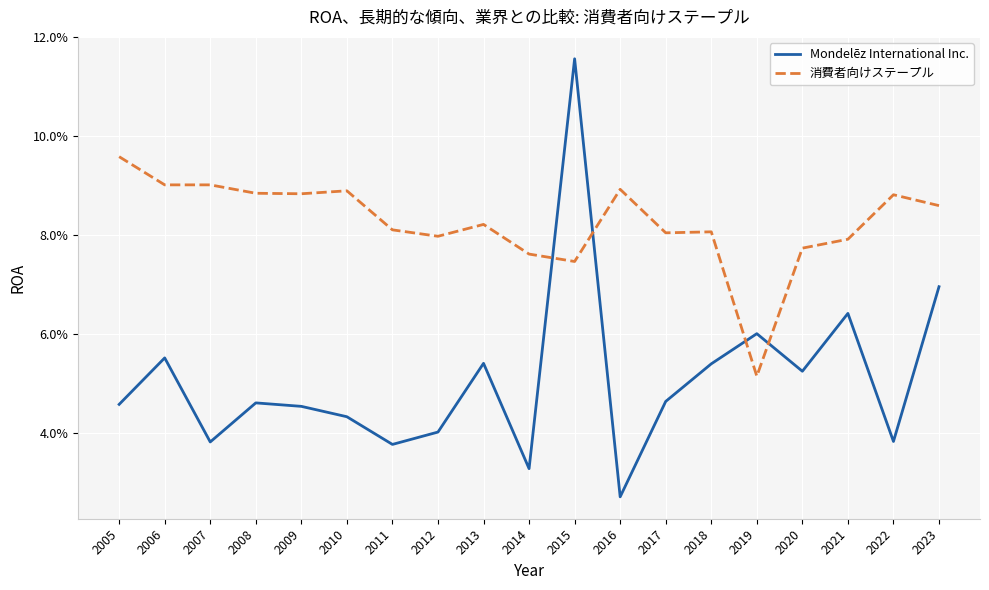

Count the Mondelēz International Inc. values in the range 0 to 1.

19